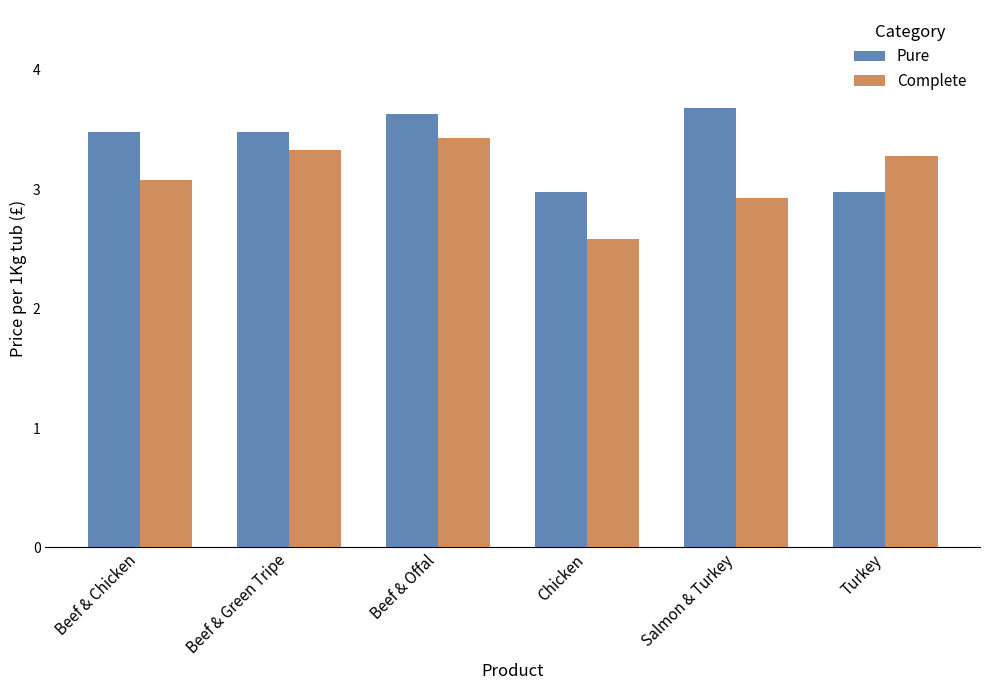

At which category is the sum across all series the highest?

Beef & Offal